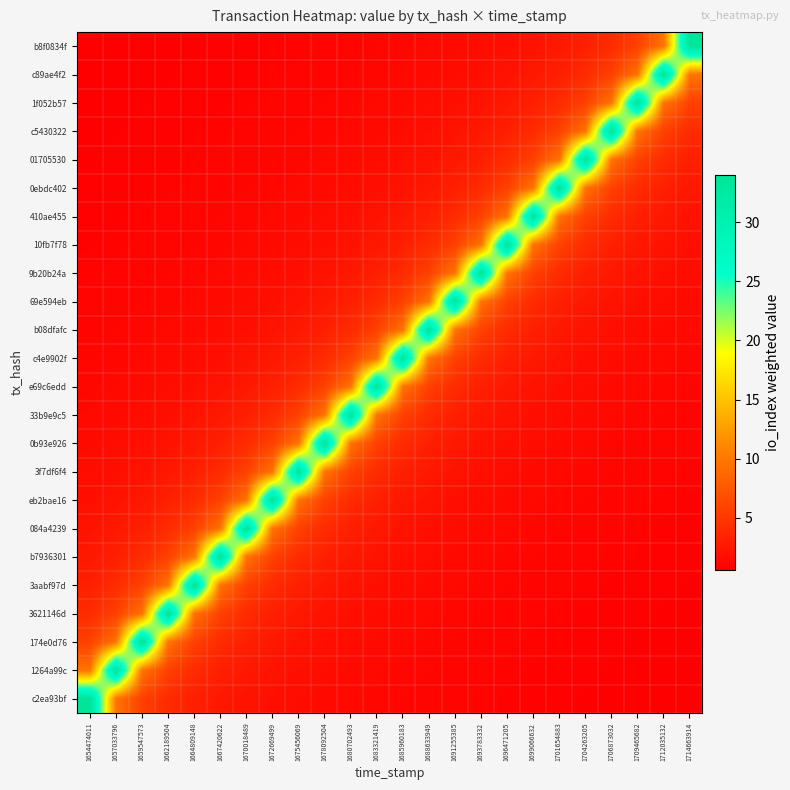

What is the smallest value displayed?

0.6